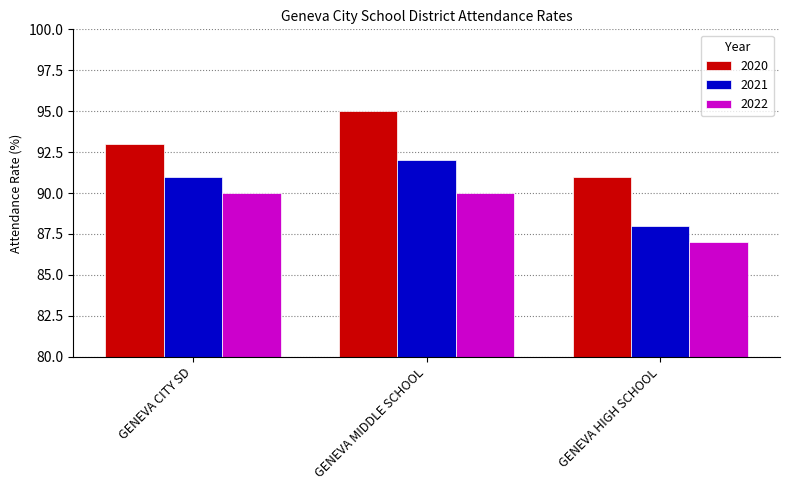

Are the bars grouped side by side (vs. stacked)?

Yes